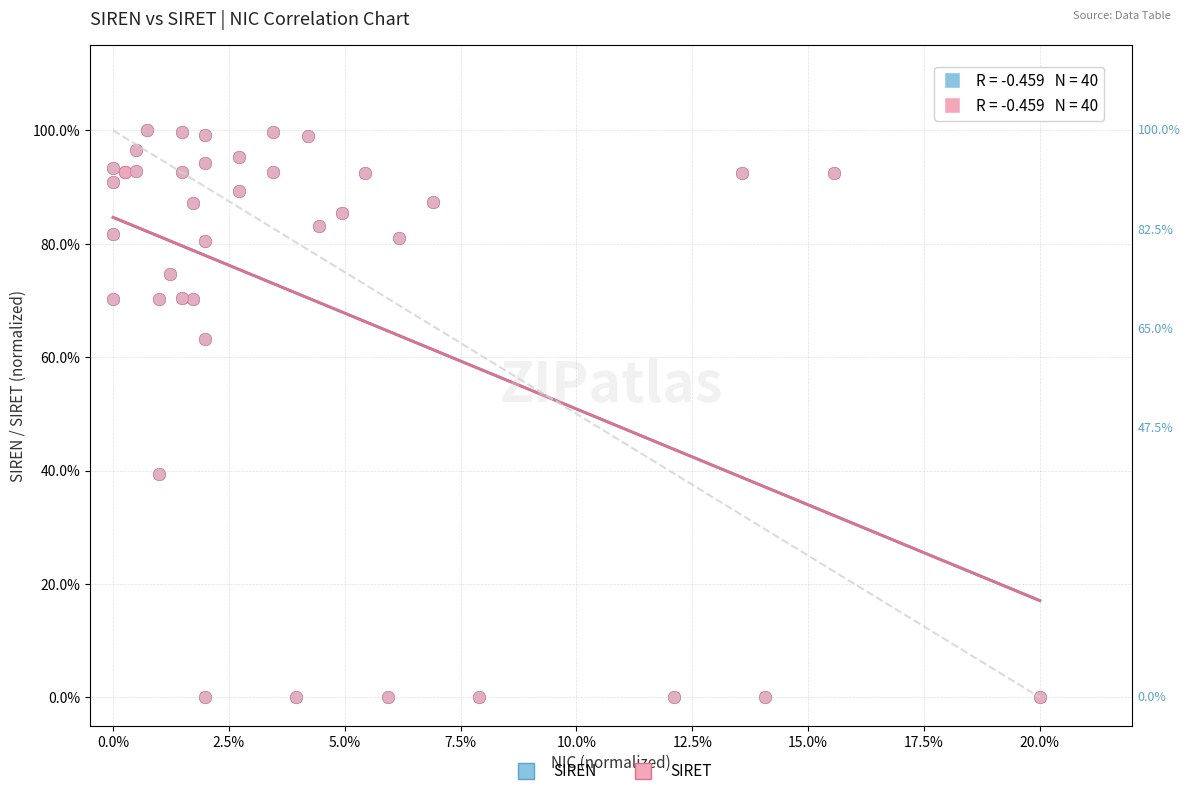

What are all the series names shown in the legend?

SIREN, SIRET